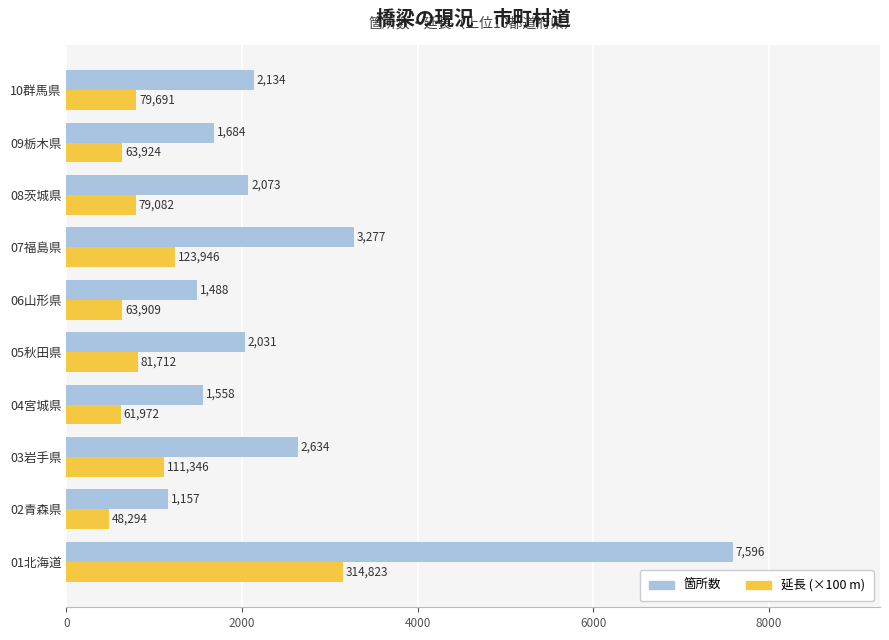

Which series has the largest range (max minus min)?

箇所数